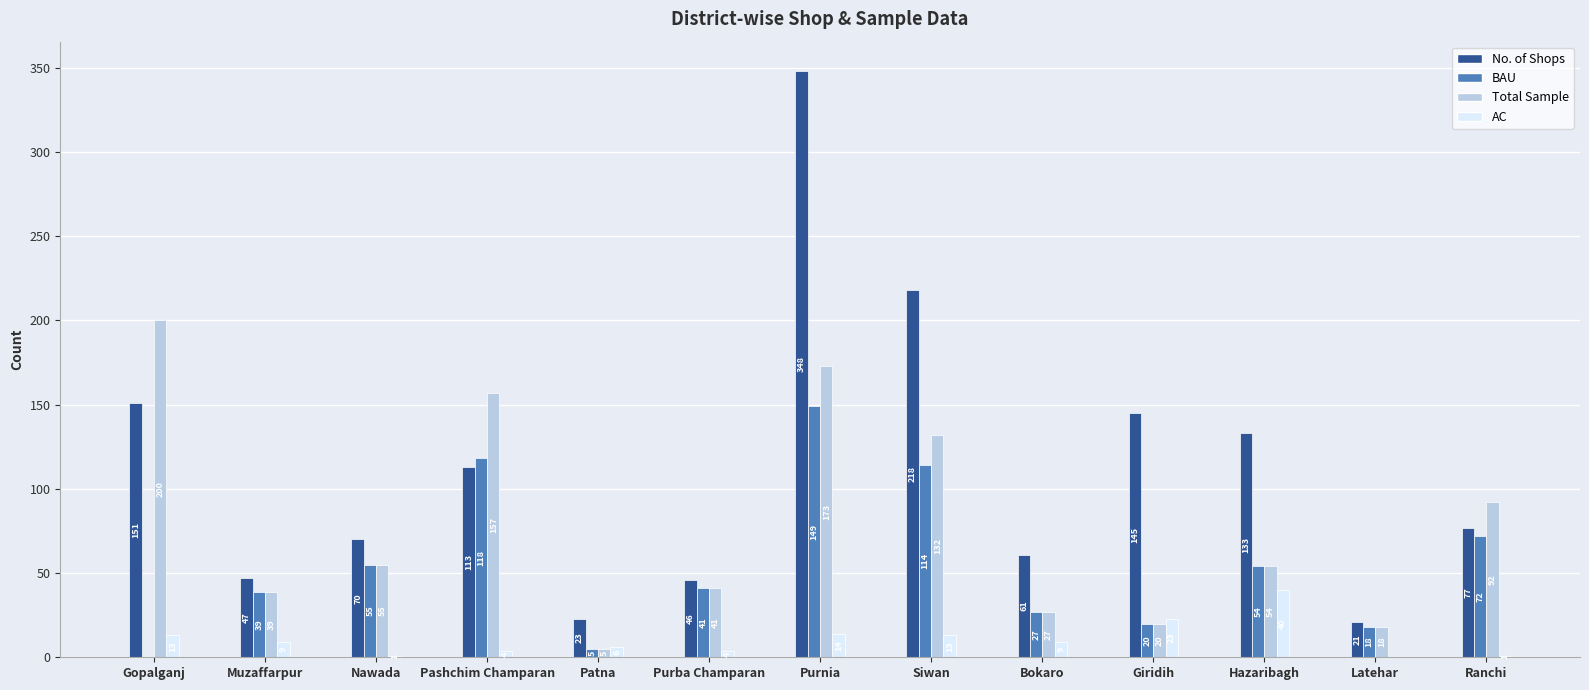

How many groups of bars are there?

13